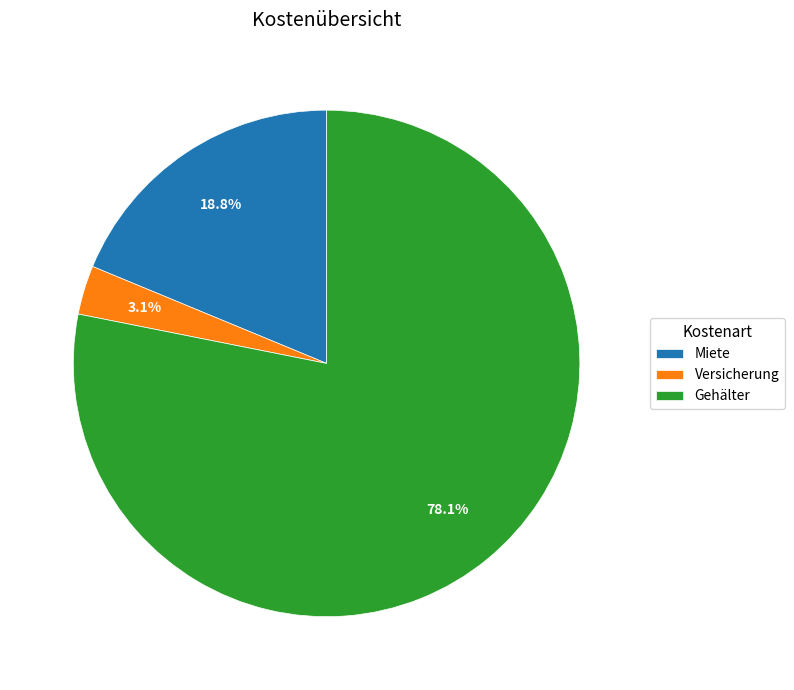

Does Gehälter account for over 50% of the chart?

Yes